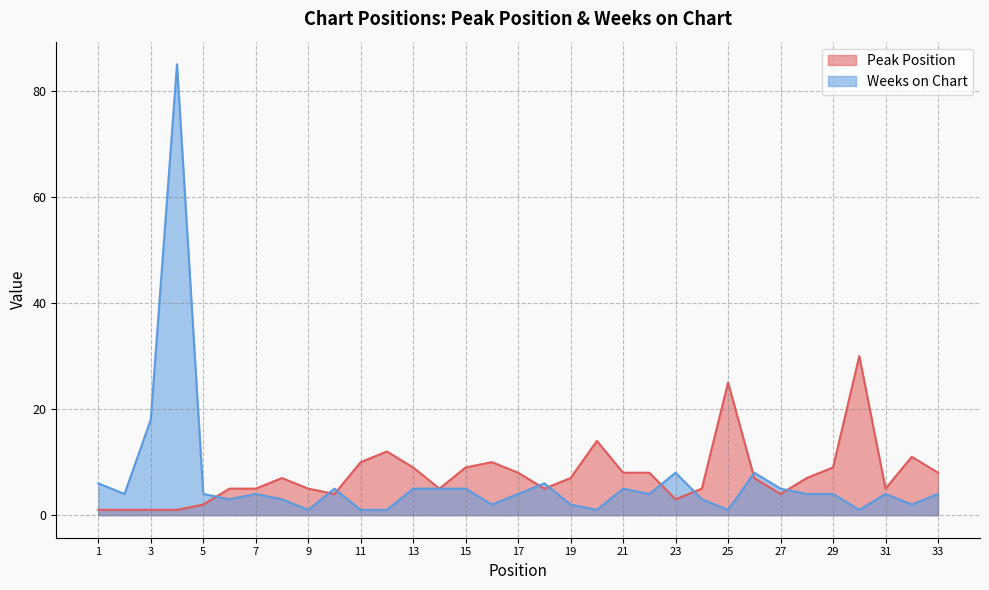

How many lines are shown in the chart?

2